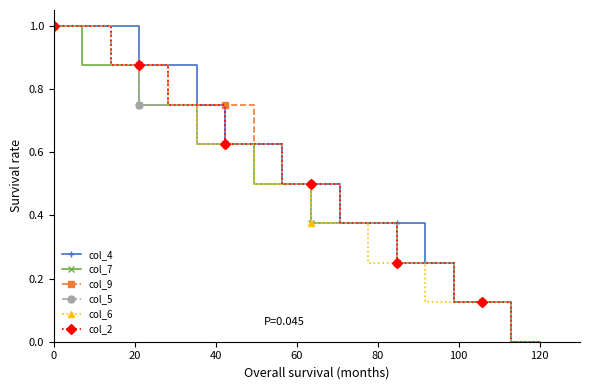

How many lines are shown in the chart?

6